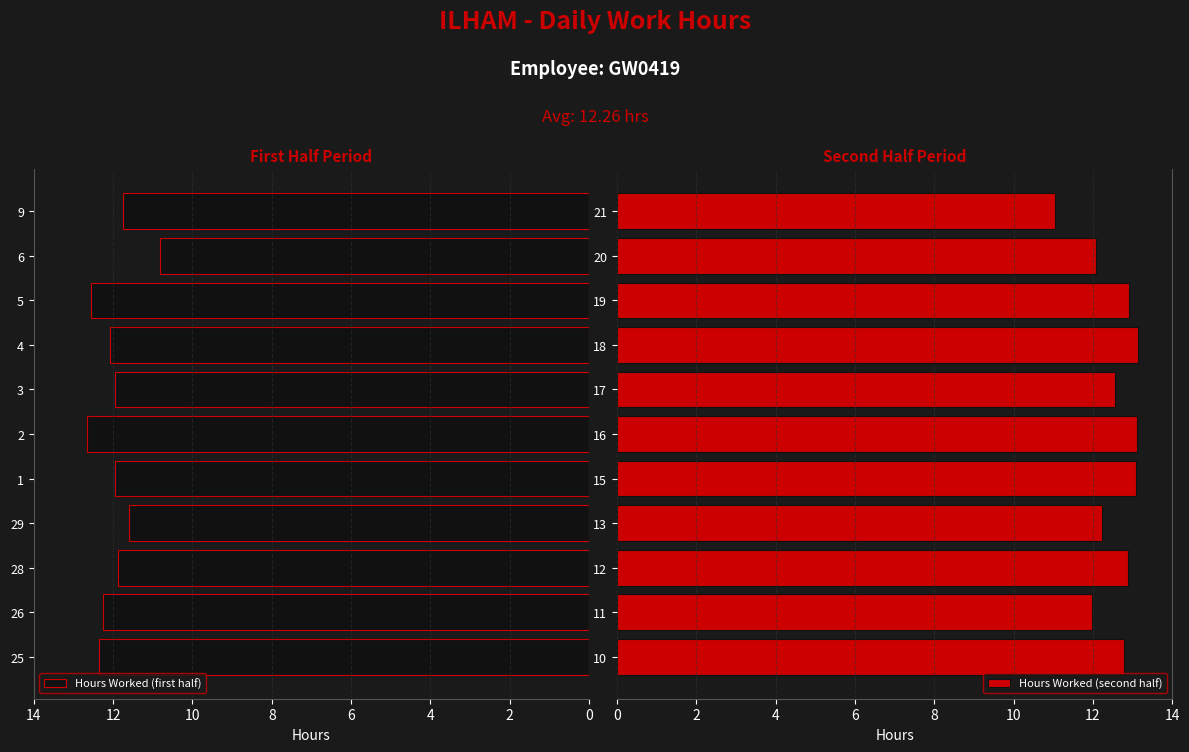

How many distinct data groups are displayed?

2